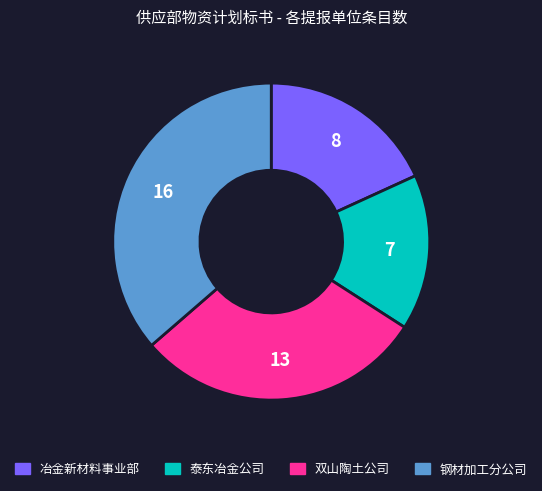

True or false: 钢材加工分公司 accounts for 36% of the total.

True